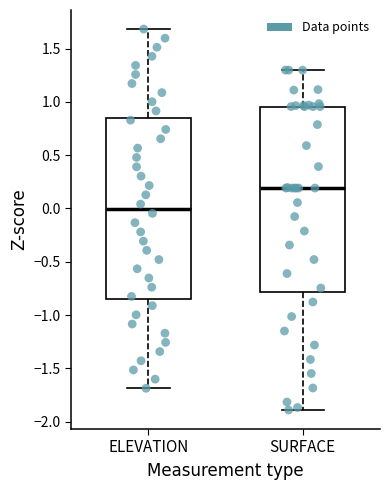

Which box has the lowest median line?

ELEVATION